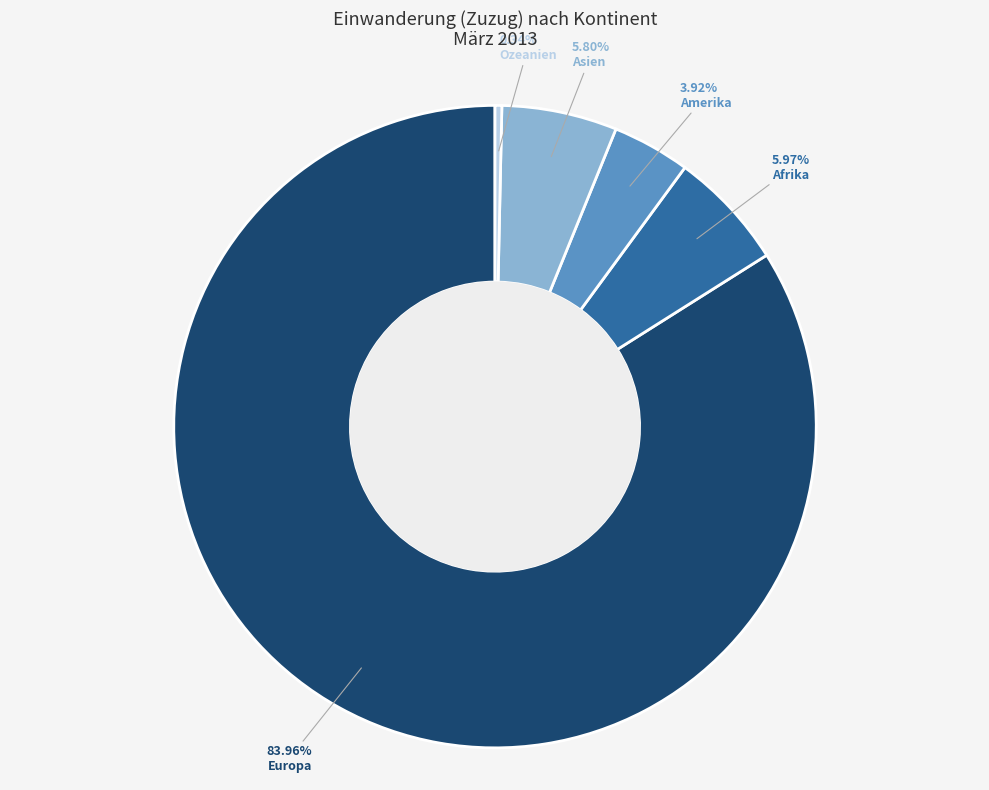

Combined, do Afrika and Asien account for over 50%?

No